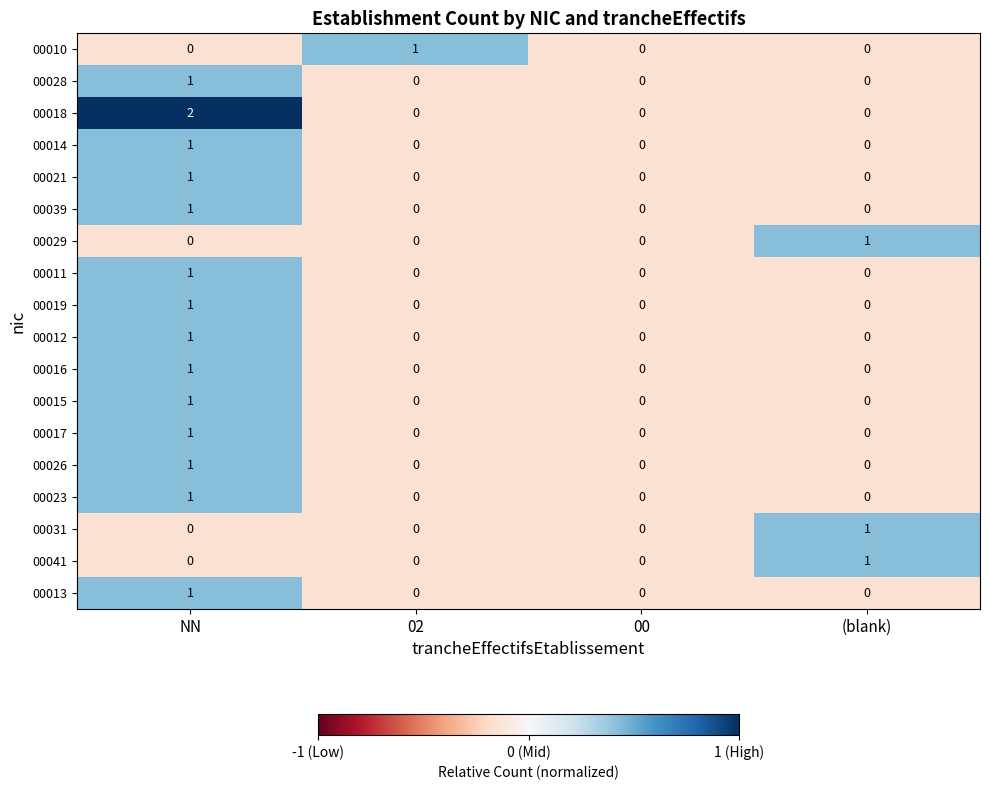

What is the minimum value shown in the chart?

0